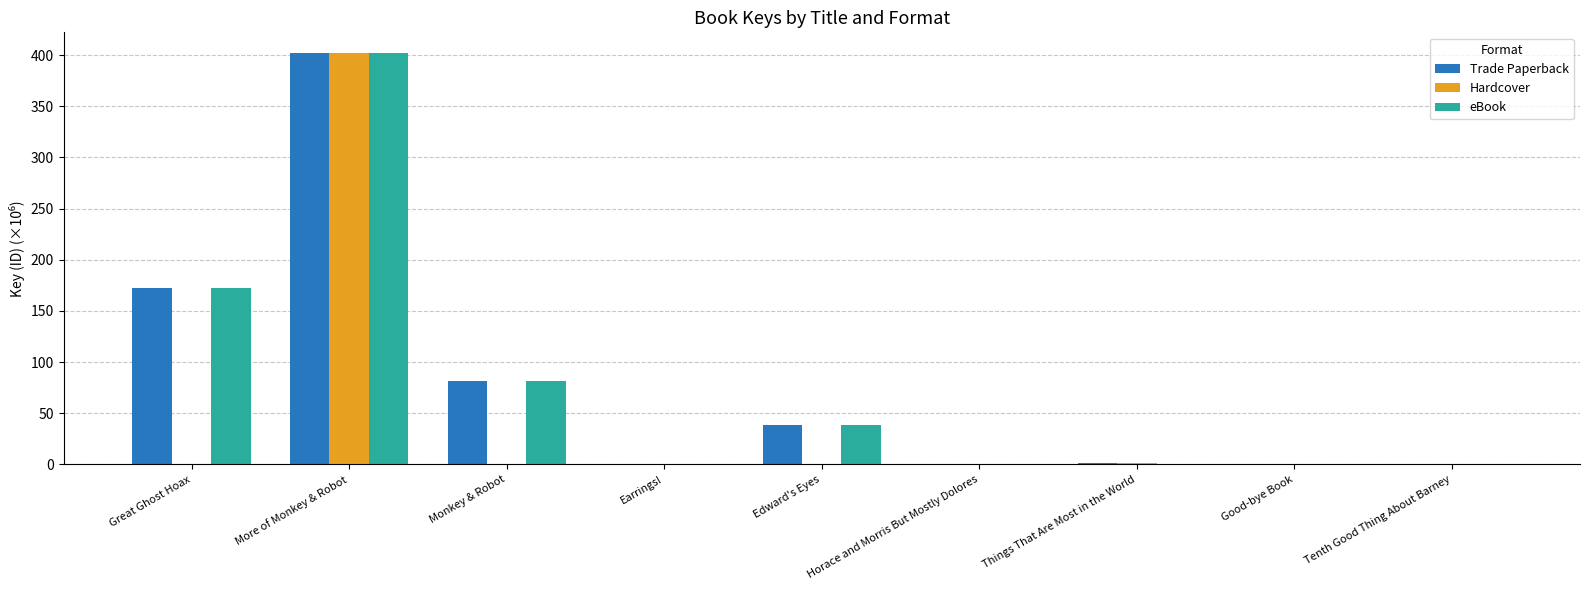

The eBook series shows 59.5 at Edward's Eyes. True or false?

False